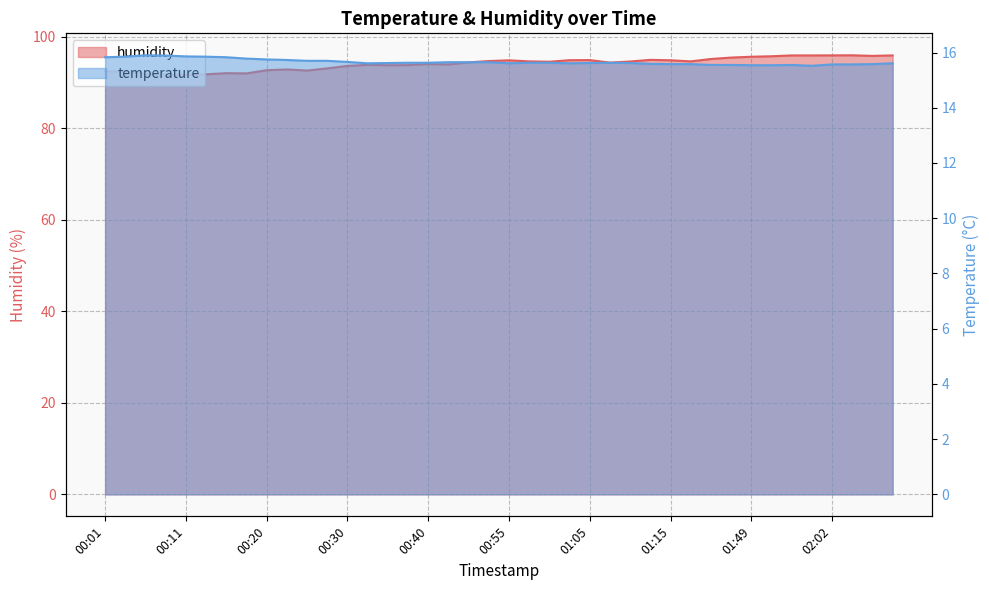

Rank the series by their average value, from highest to lowest.

humidity, temperature